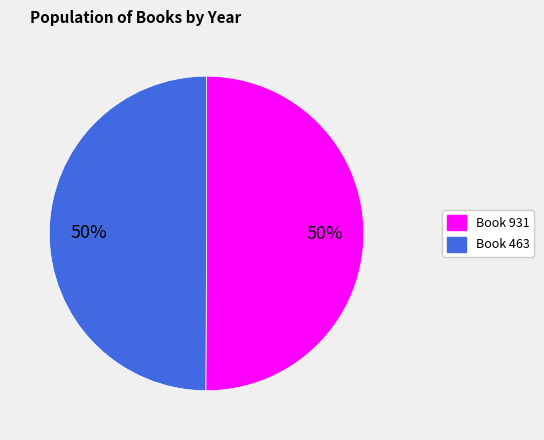

To the nearest percent, what is the average slice percentage?

50%